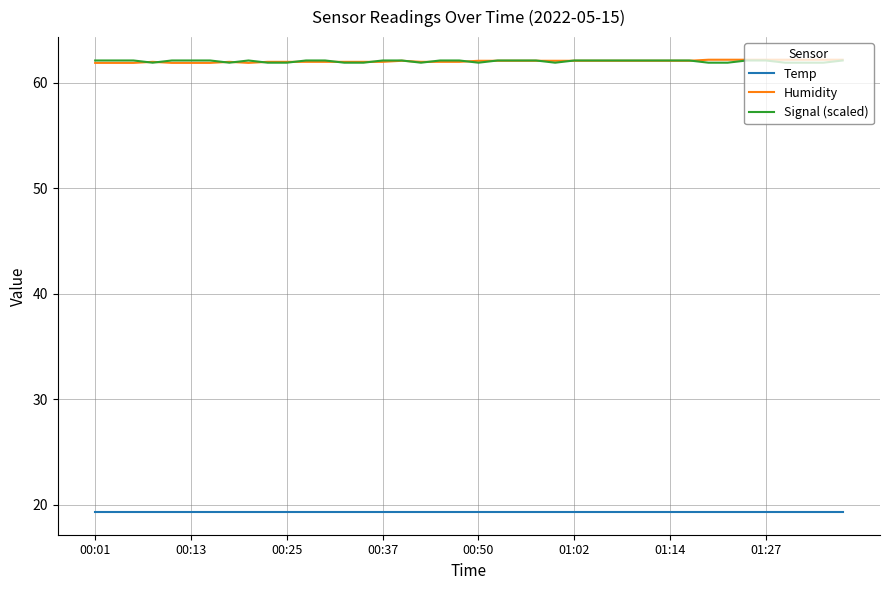

What is the minimum value for Humidity?

61.9